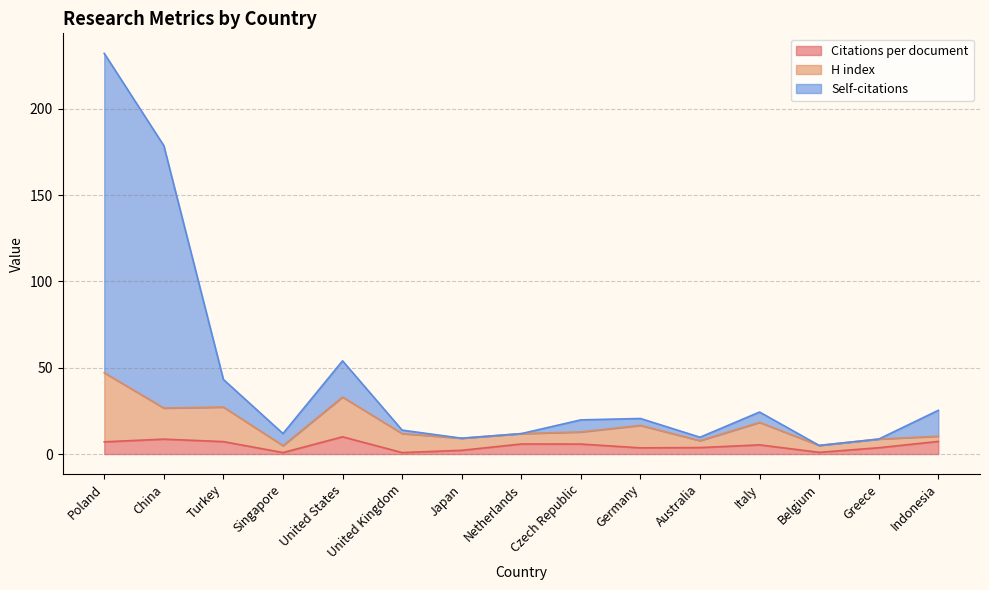

At which category is the sum across all series the highest?

Poland